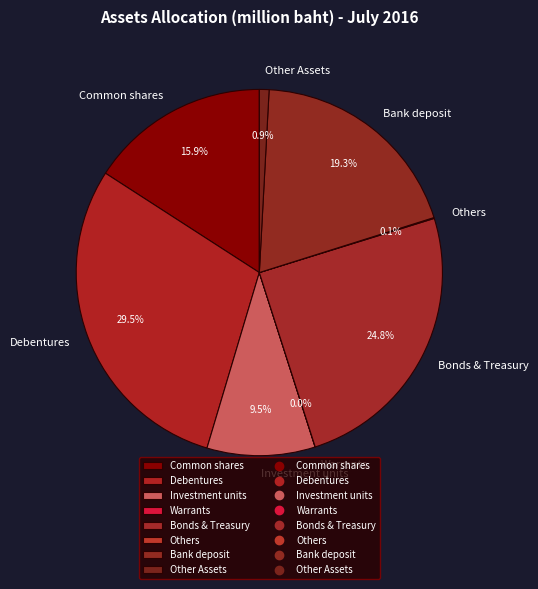

What is the ratio of the value at Debentures to the value at Bonds & Treasury?

1.2